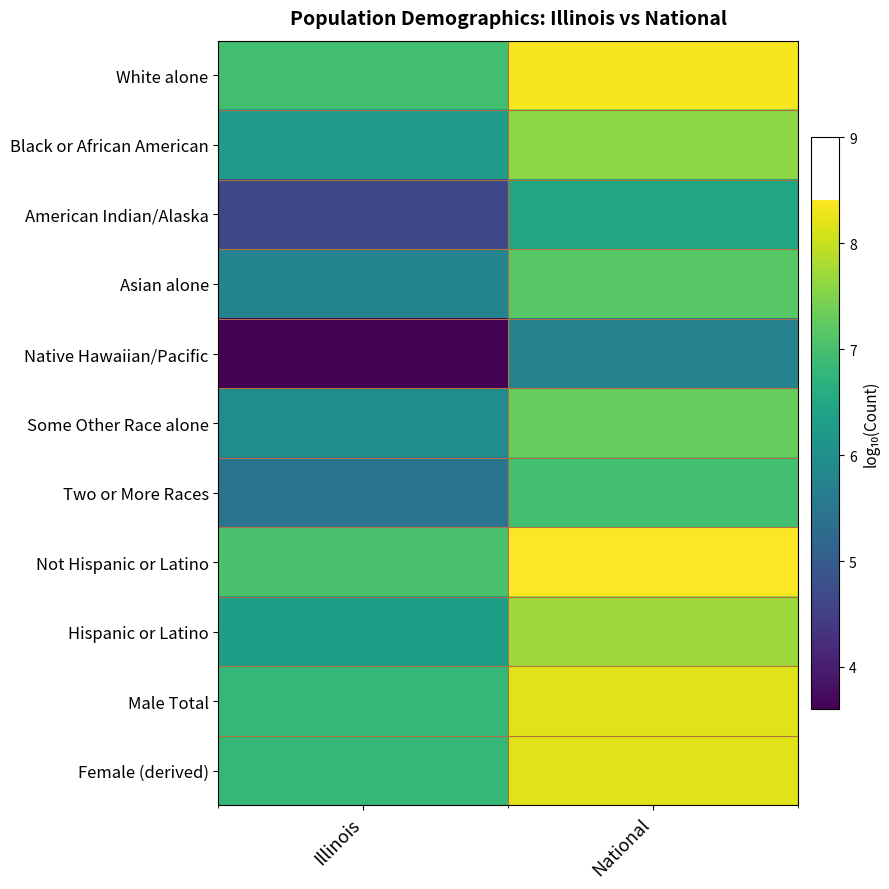

Between Illinois and National, which series saw the biggest shift?

Native Hawaiian/Pacific